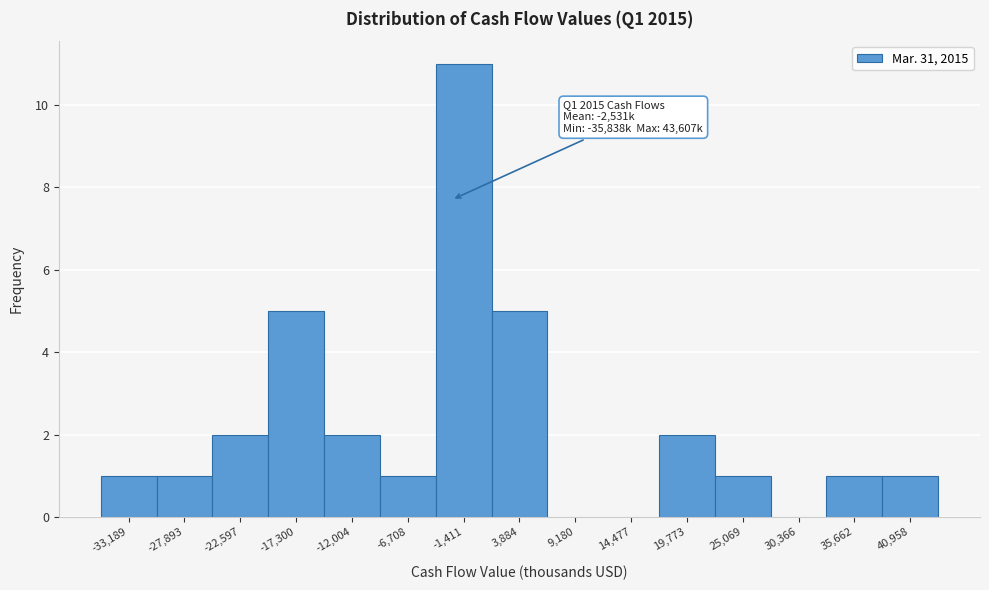

Which range on the x-axis has the tallest bar?

-4000 to 1000